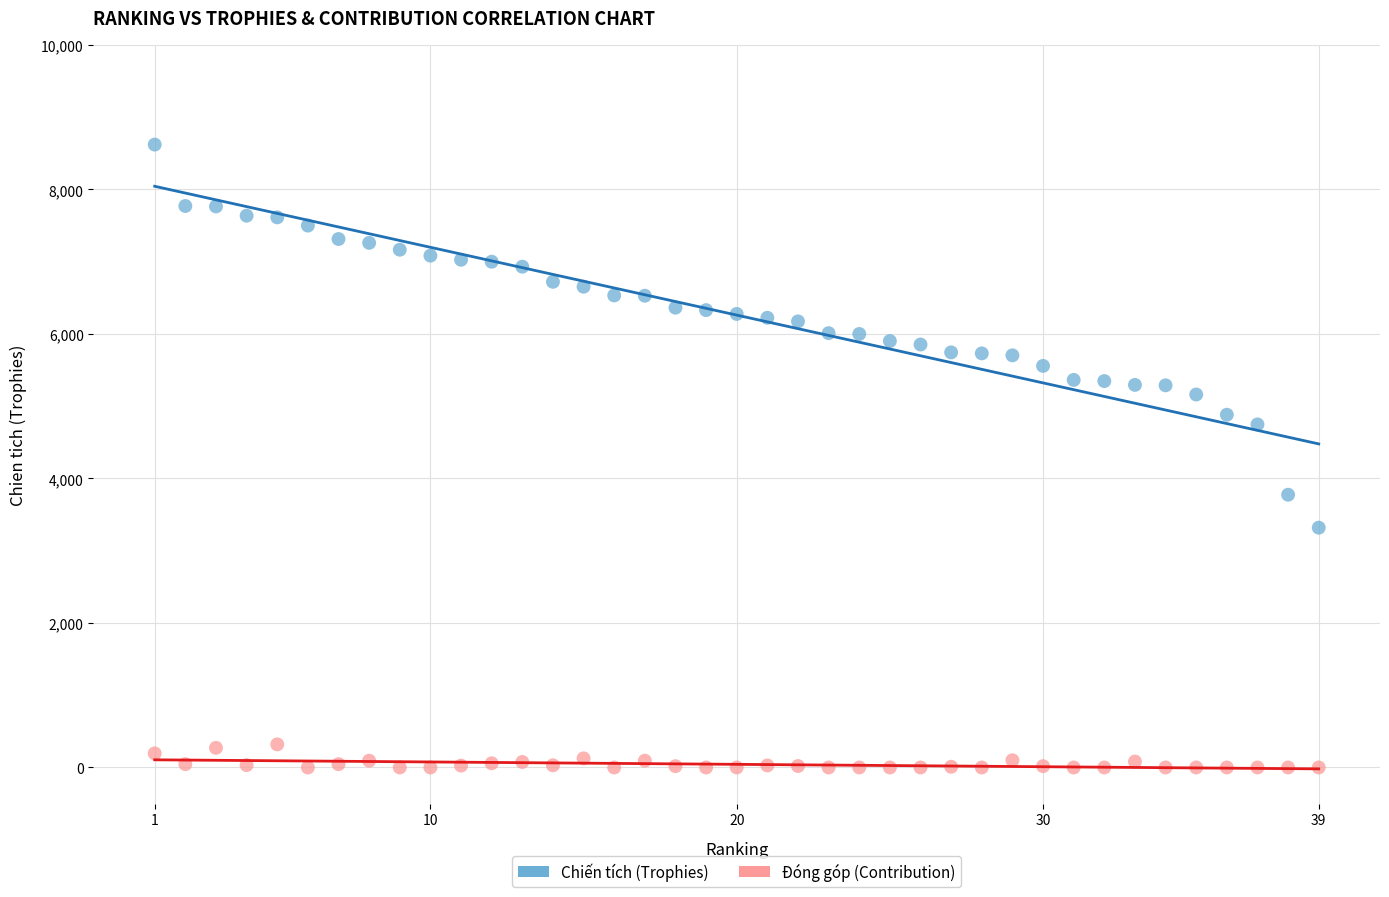

Which series contains the highest Y value?

Chiến tích (Trophies)